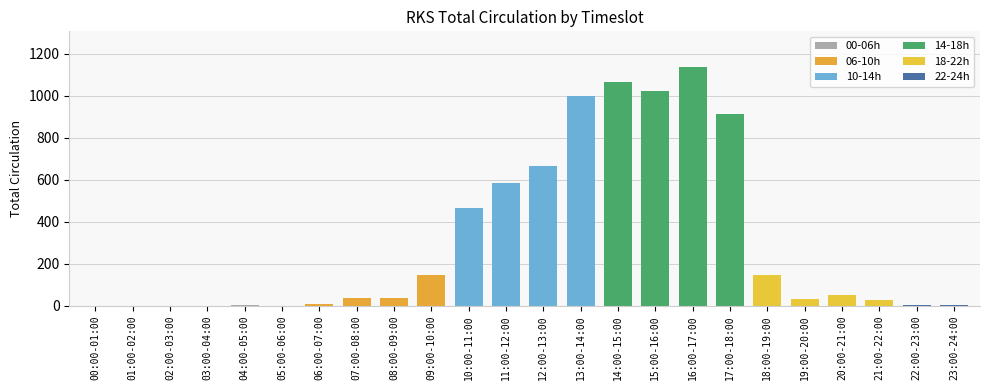

How many data points does each series have?

24